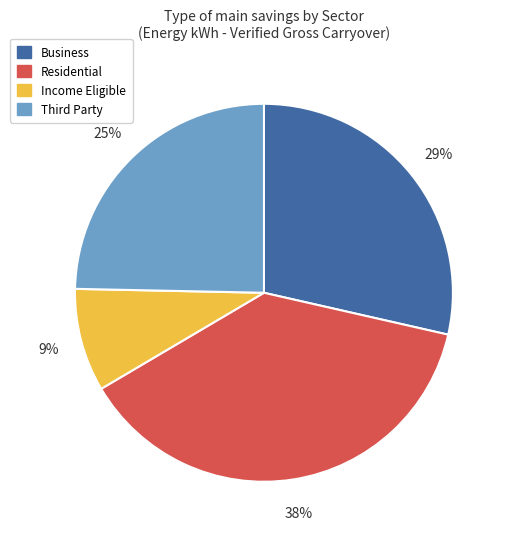

Is there any slice that represents more than half of the pie?

No